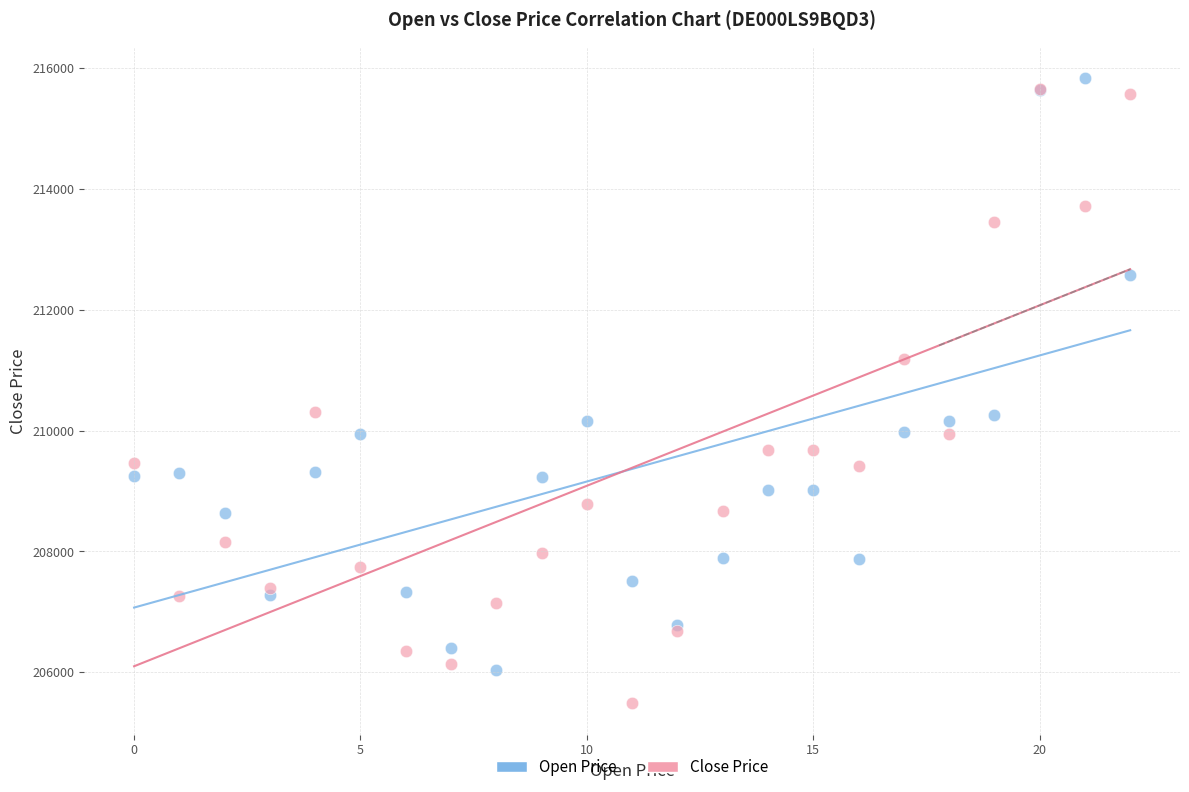

In the Open Price series, what Y value is closest to 210934?

210259